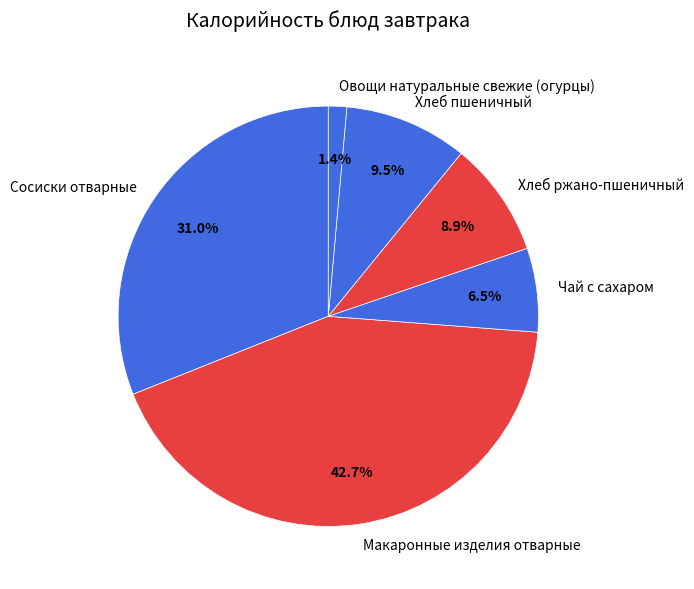

How many segments does this pie chart have?

6